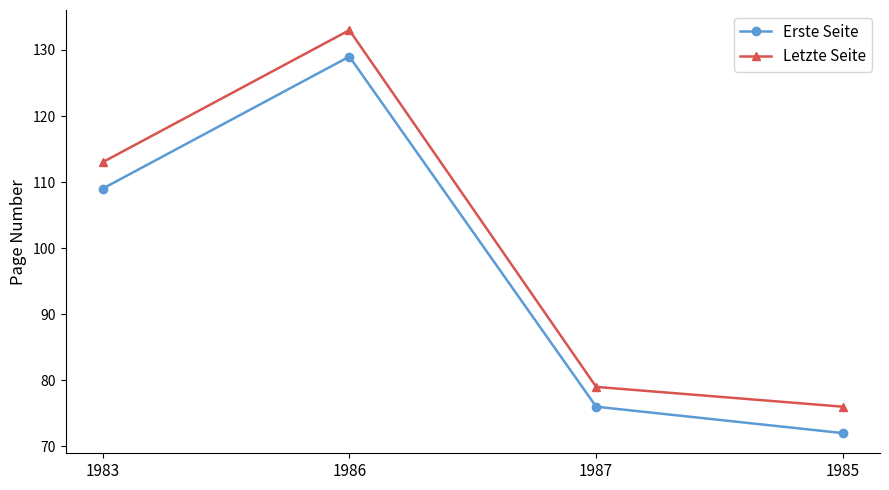

What position from the right is 1986?

3